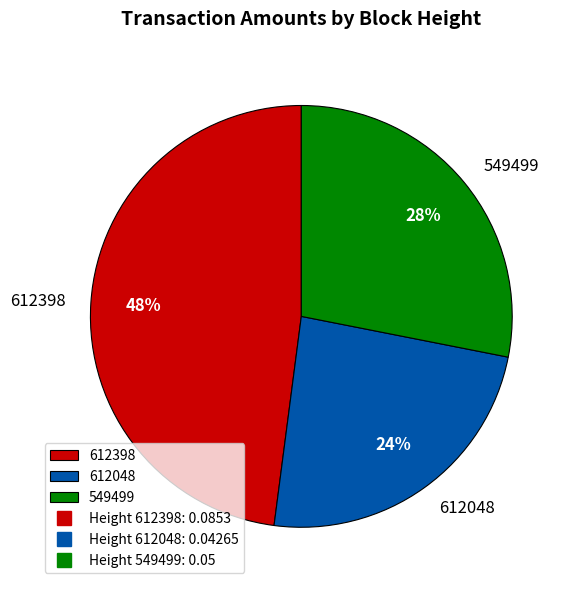

Which has a higher value, 612398 or 549499?

612398